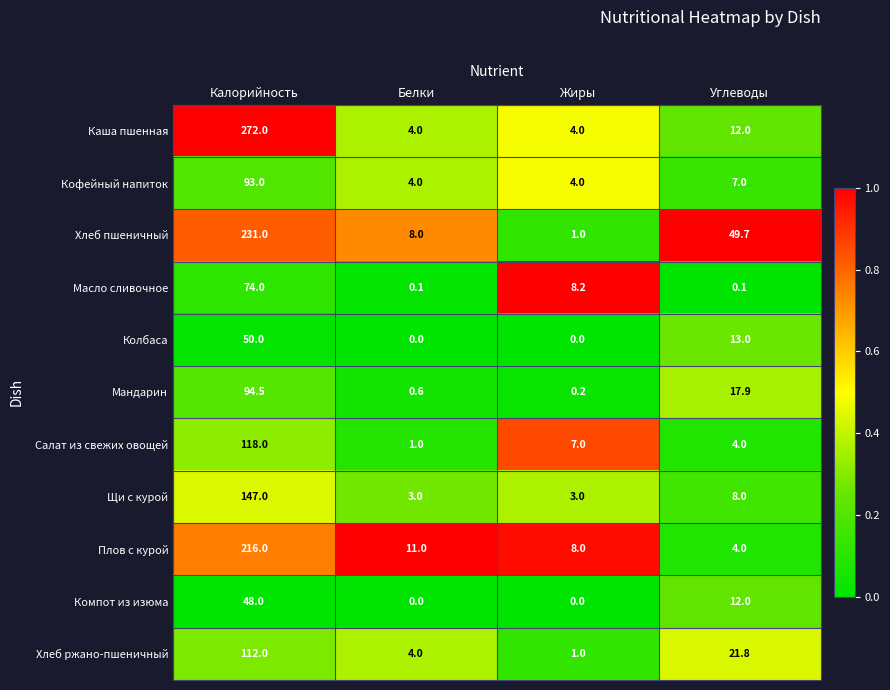

What is the difference between the highest and lowest values at Углеводы?

49.6